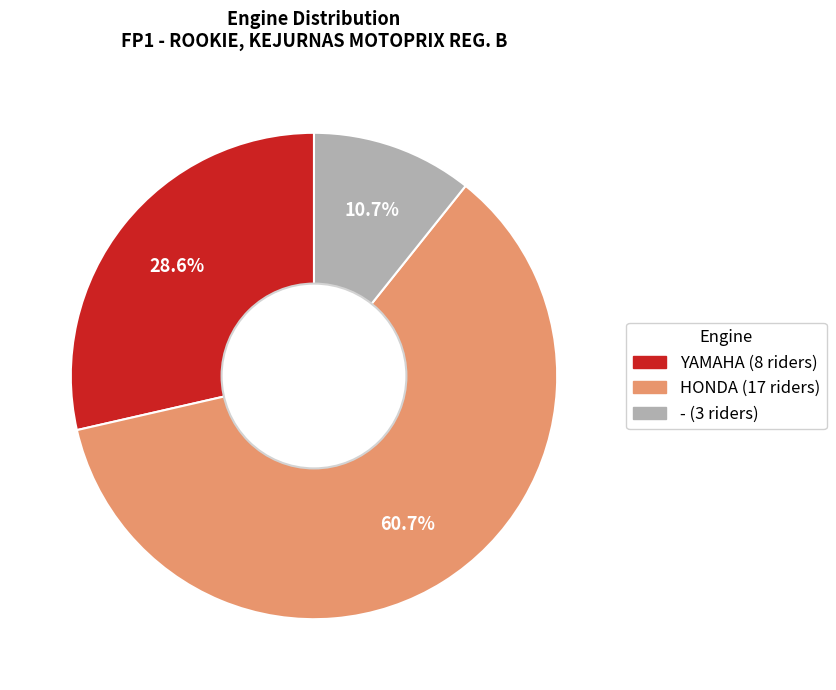

Does any single category account for the majority?

Yes